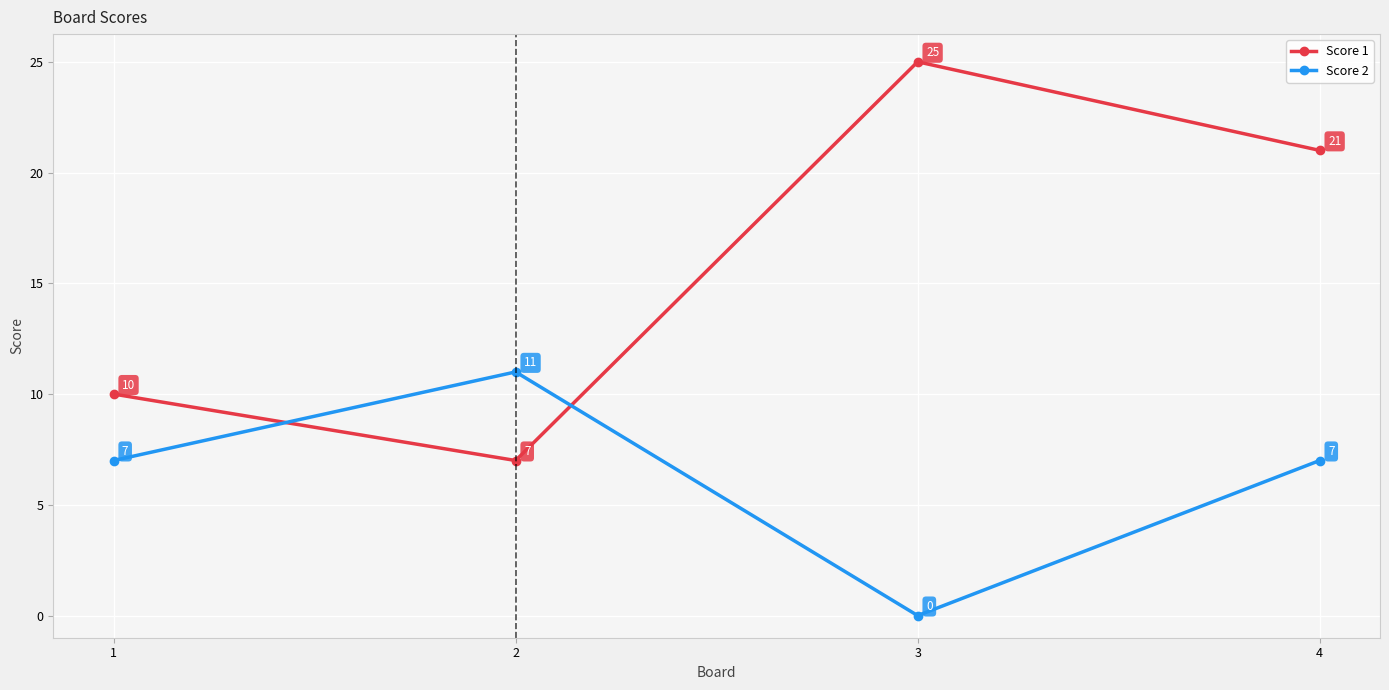

How many values in Score 2 are above zero?

3